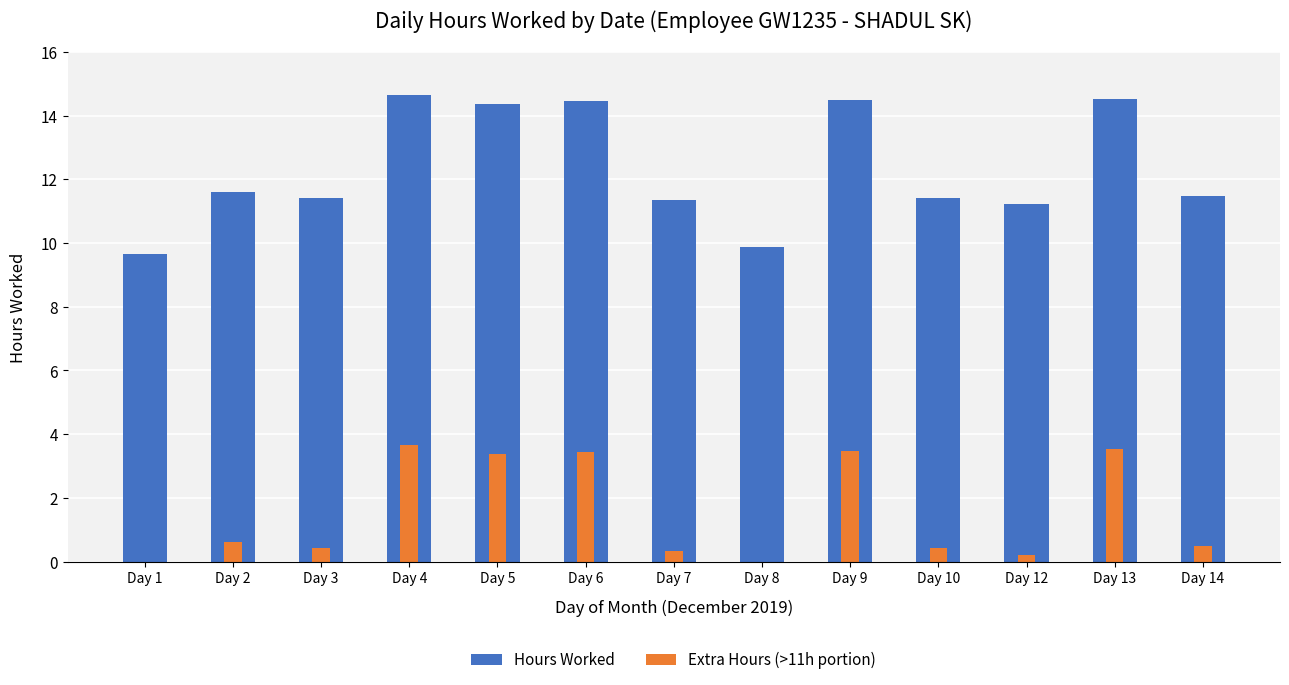

True or false: Extra Hours (>11h portion) has a value of 5.5 at Day 6.

False